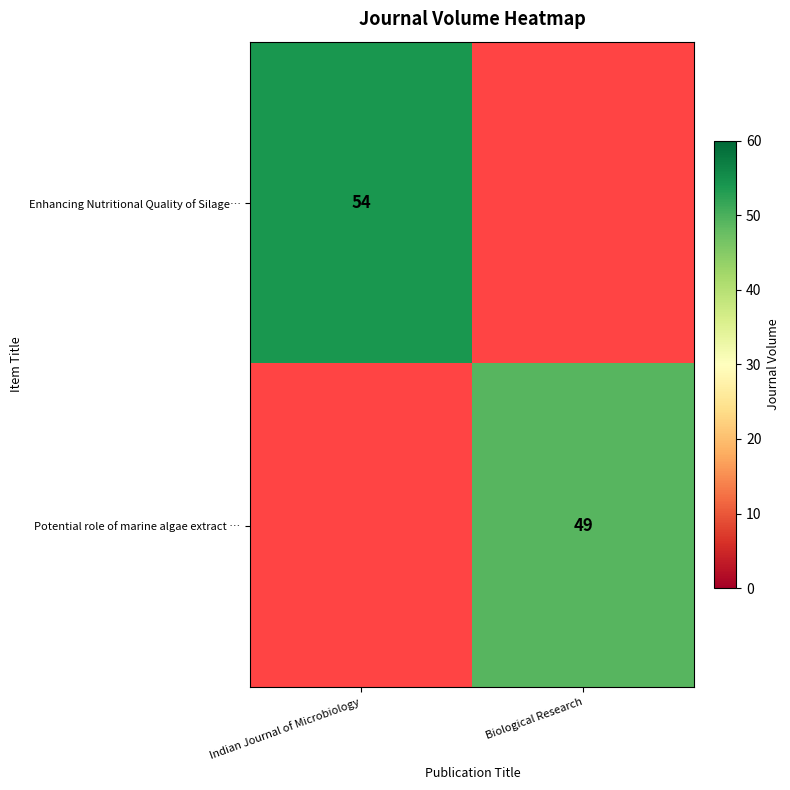

Which category has the highest value across all series?

Indian Journal of Microbiology